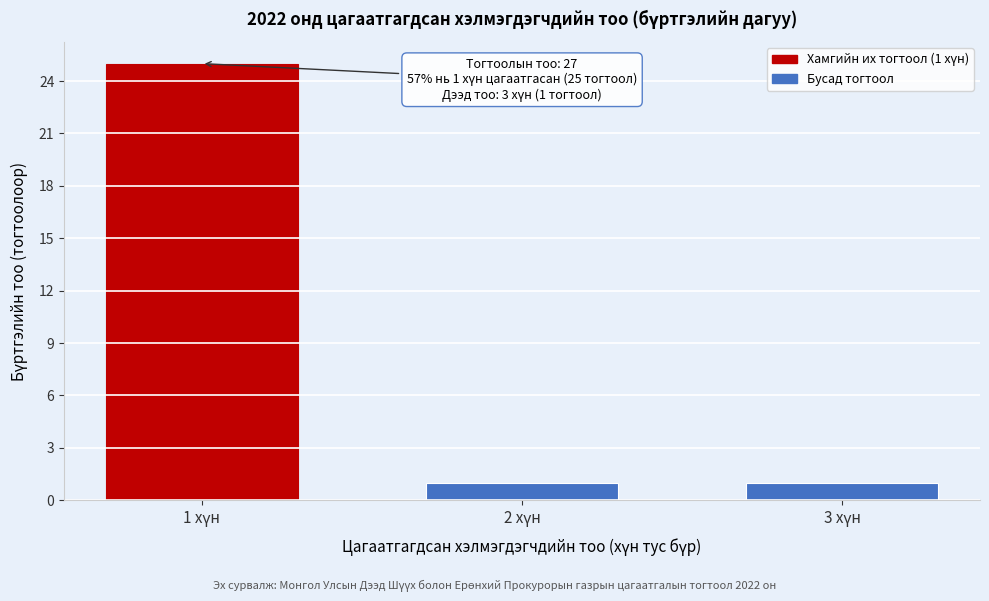

Reading left to right, what are all the values shown in this chart?

25	1	1